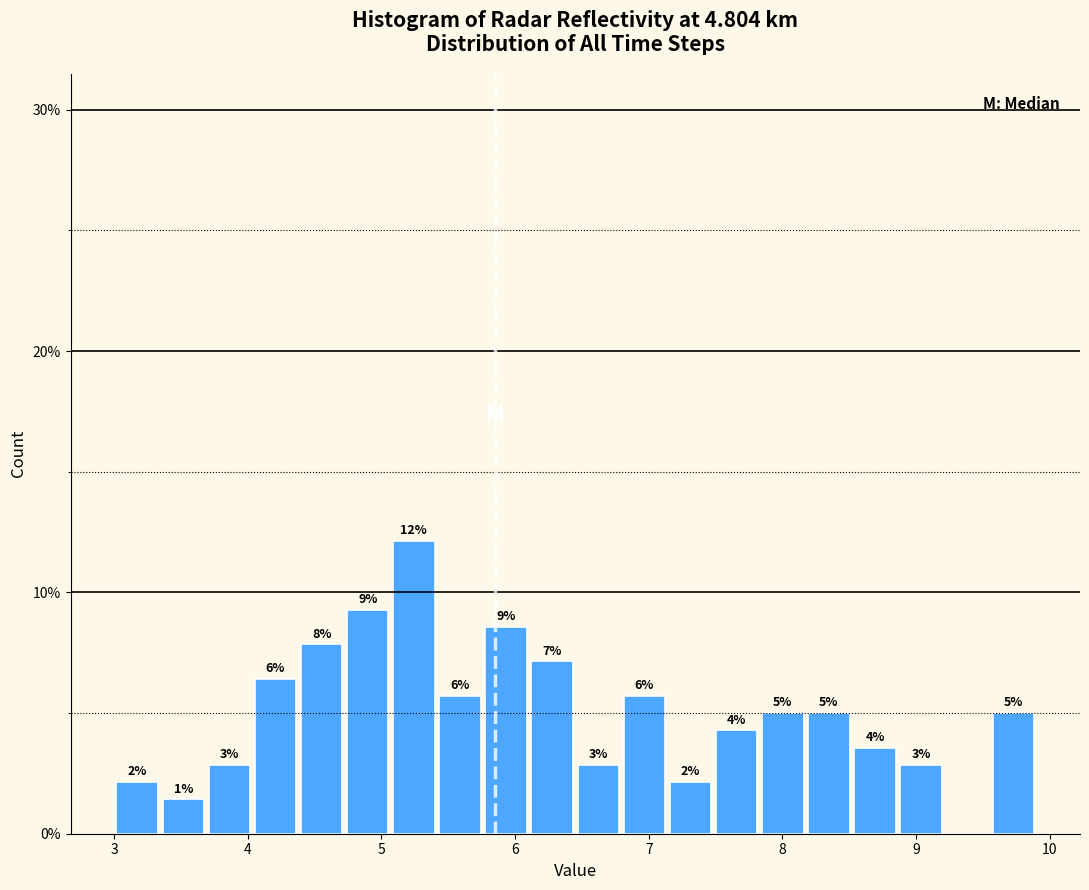

Read against the x-axis, roughly where is the centre of the tallest bar?

5.2